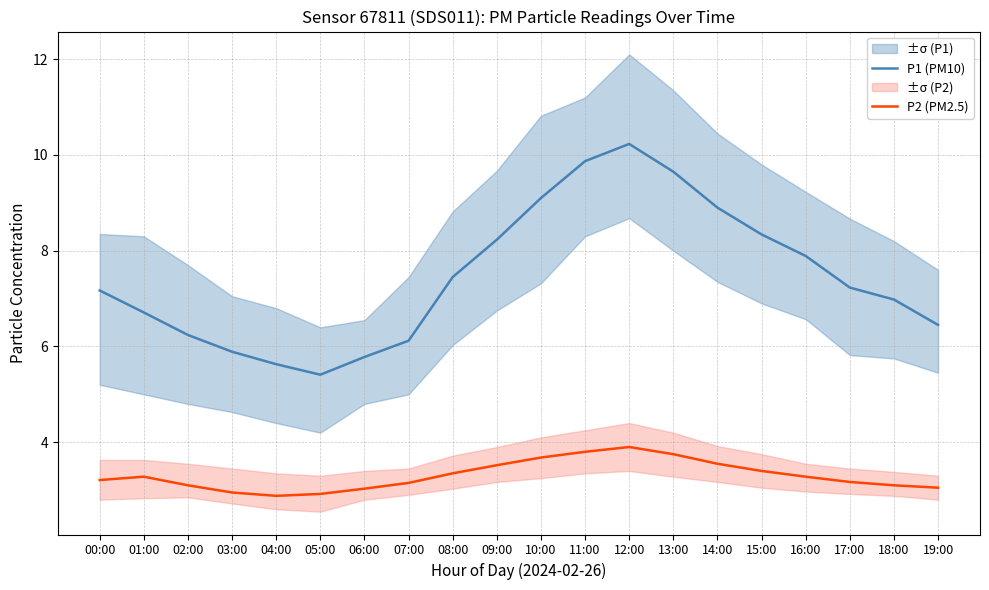

Which series has the largest total across all categories?

P1 (PM10)